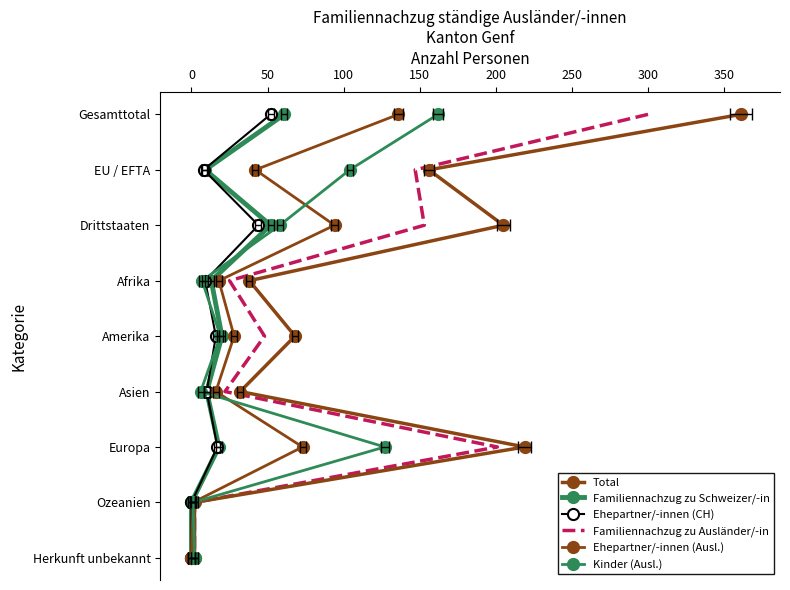

How many values in Familiennachzug zu Ausländer/-in are above zero?

8